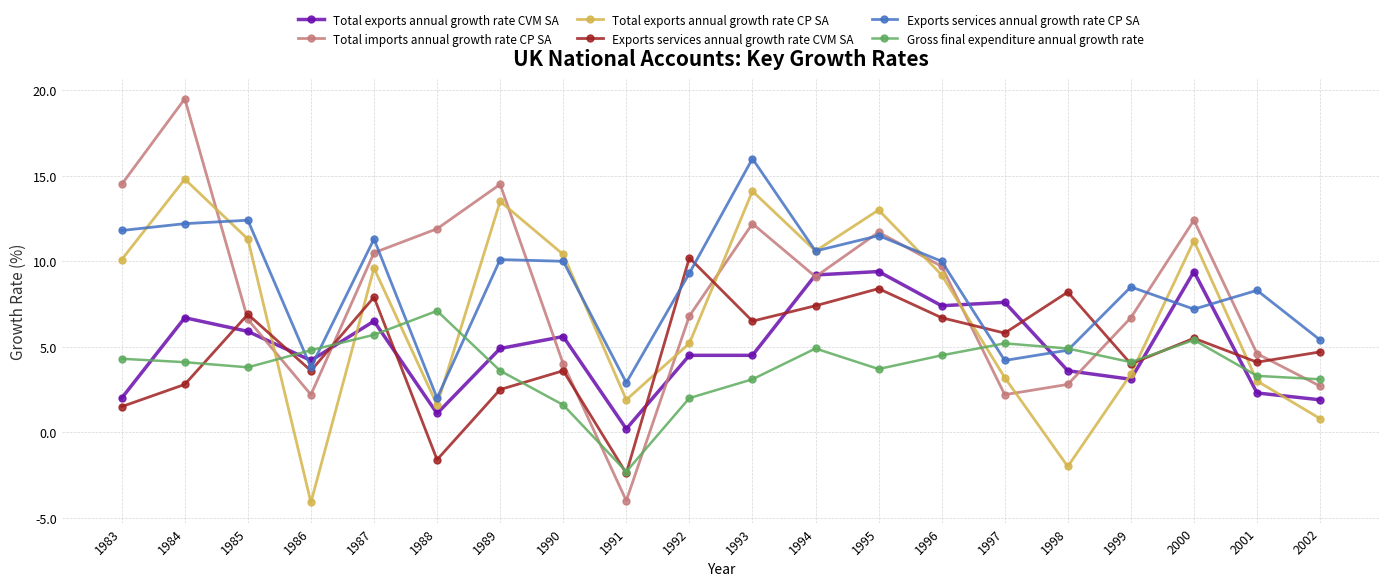

What is the smallest value displayed?

-4.1